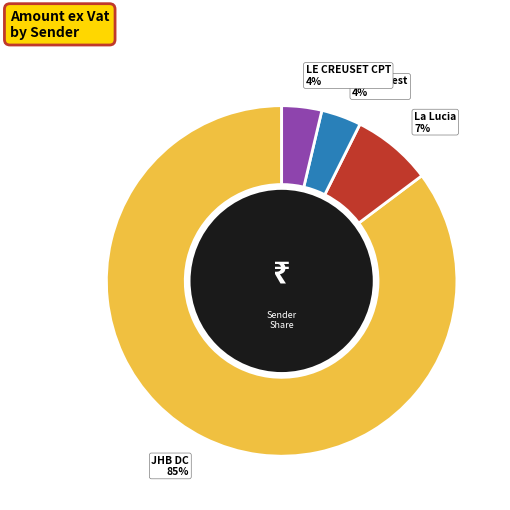

To the nearest percent, what portion does JHB DC represent?

85%